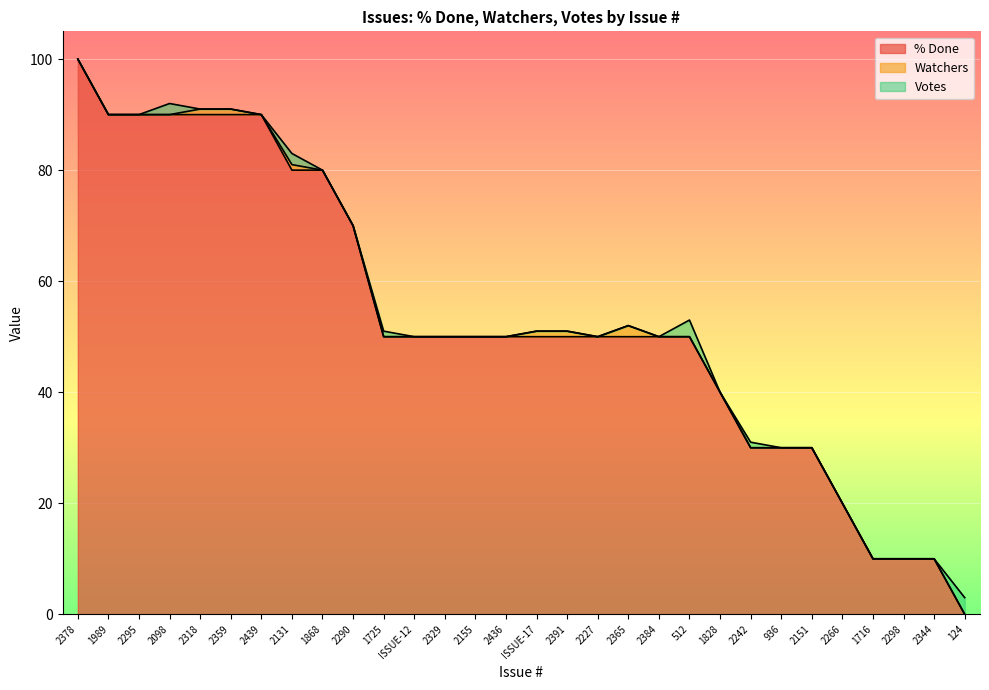

What is the total value across all series at 2151?

30